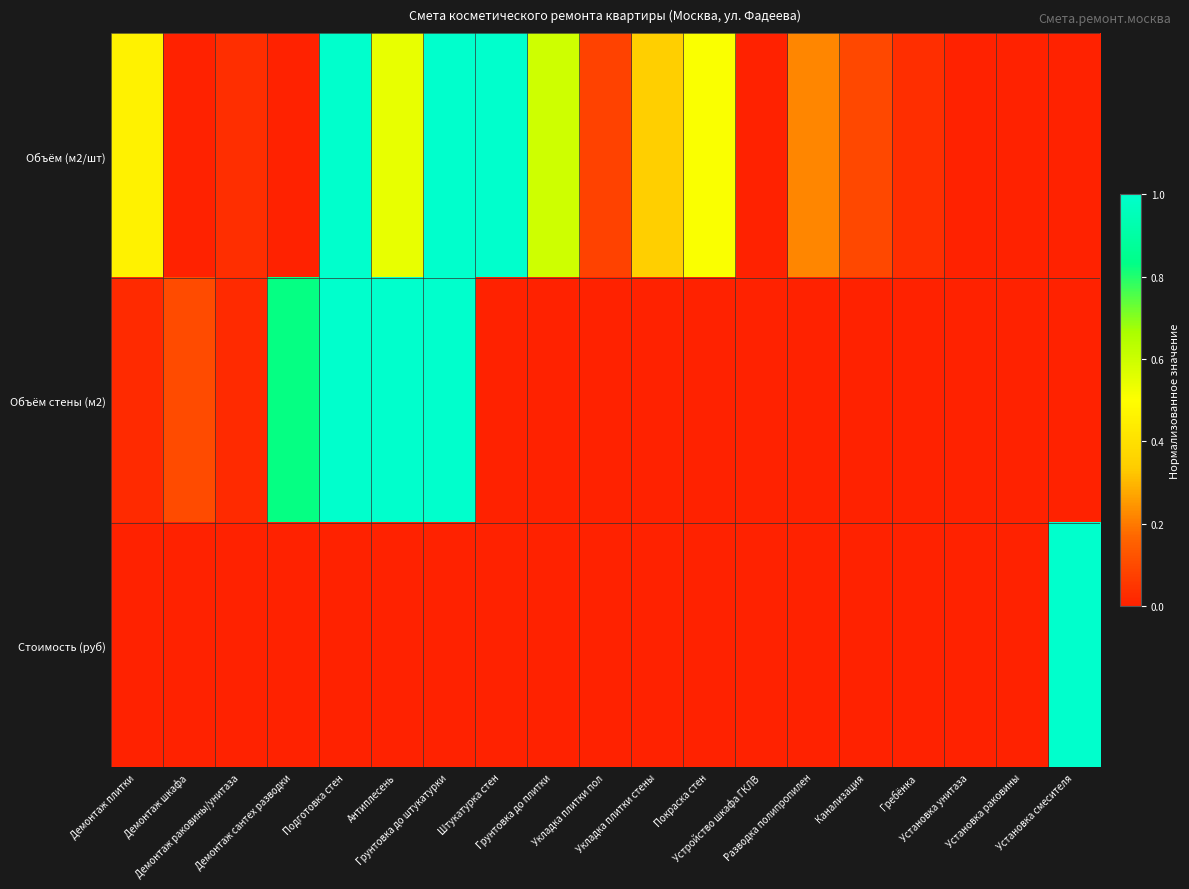

At how many categories does at least one series exceed 0?

16